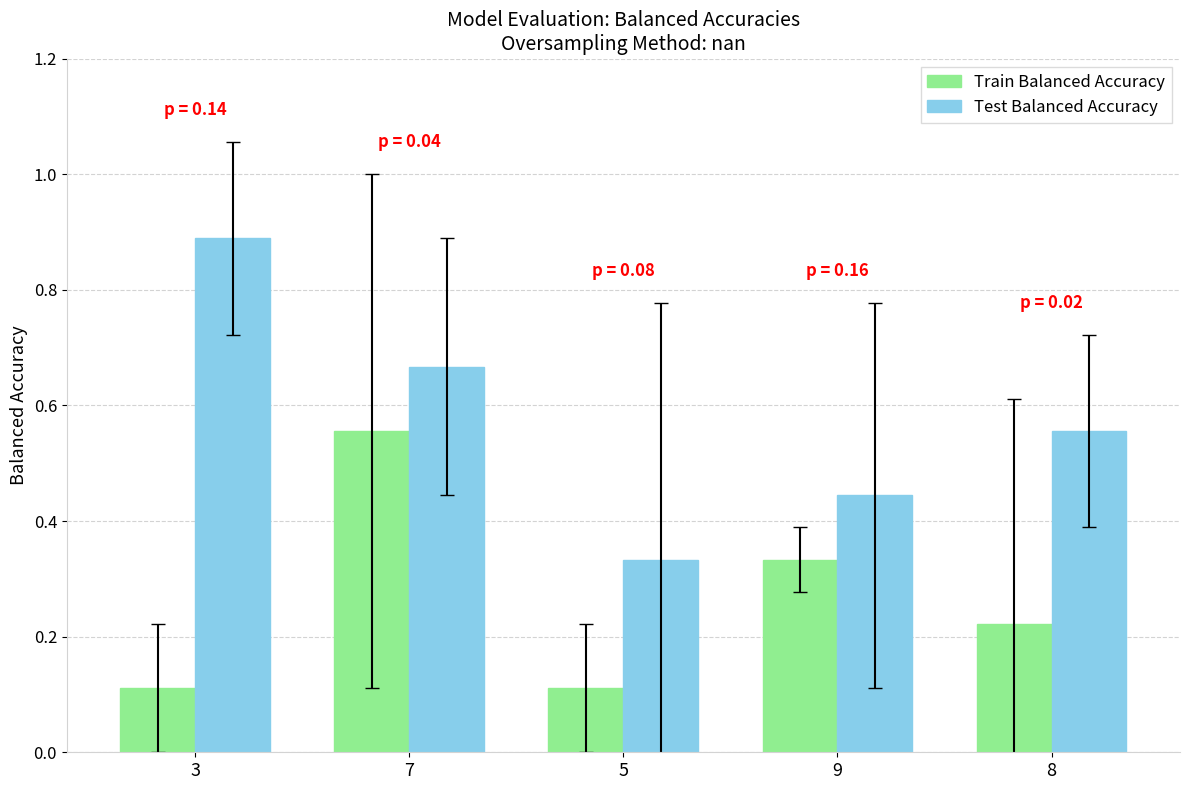

The value of Train Balanced Accuracy at 3 is 0.1. True or false?

True